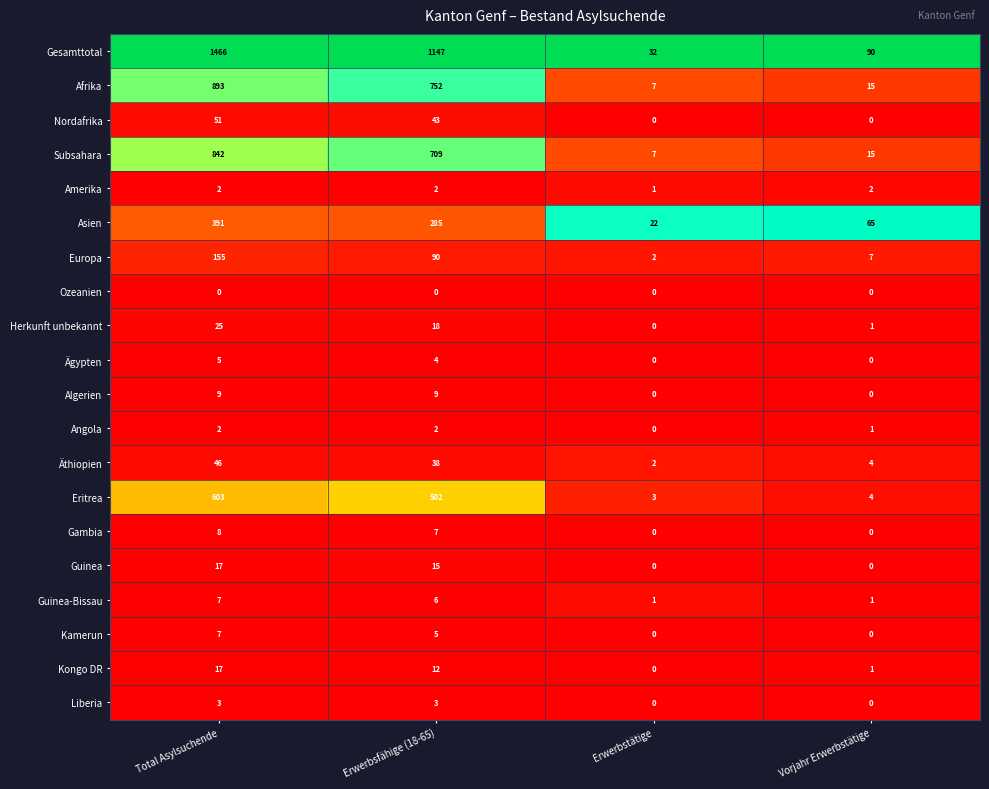

List the labels in order of Eritrea value, largest first.

Total Asylsuchende, Erwerbsfähige (18-65), Vorjahr Erwerbstätige, Erwerbstätige